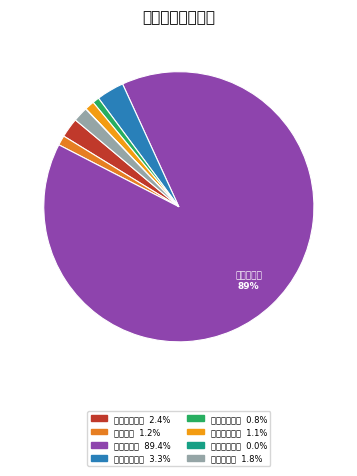

Which slice is the largest?

乡镇卫生院